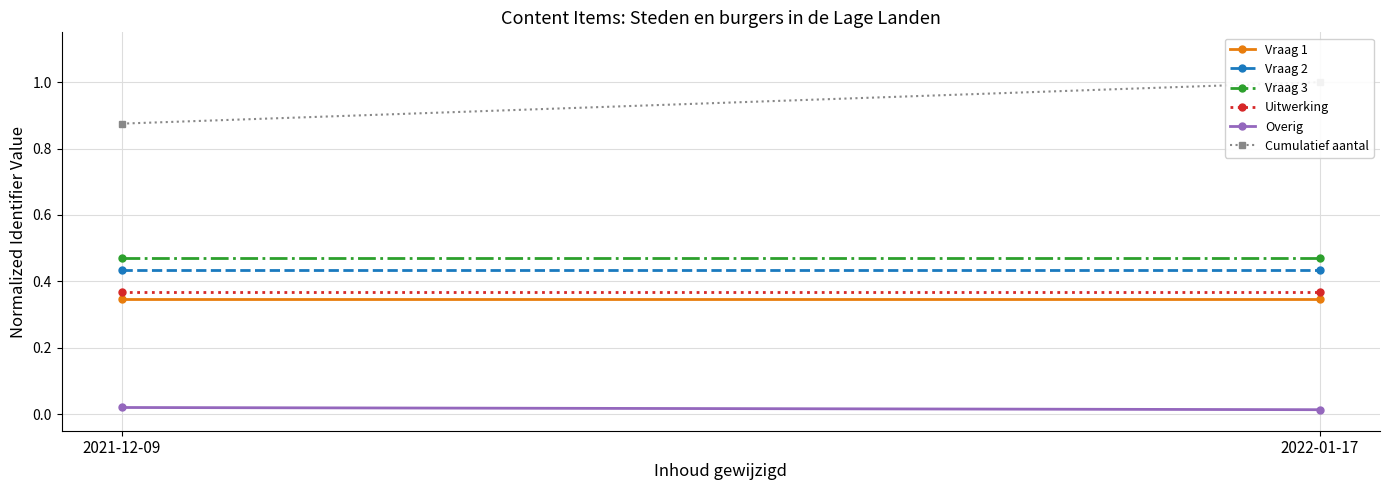

What is the label of the 2nd point from the right?

2021-12-09